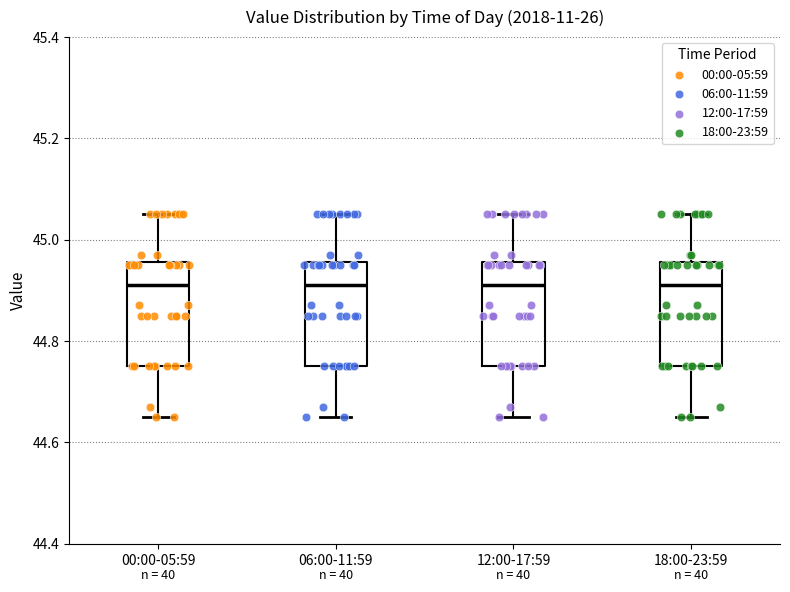

Reading left to right, transcribe this box plot: for each box, give where its median line is, the range the box spans, and where its two whiskers end, as read against the y-axis. The values are not printed on the chart, so give them approximately, as read against the axis.

00:00-05:59: median 44.92, box 44.76 to 44.96, whiskers 44.66 to 45.06
06:00-11:59: median 44.92, box 44.76 to 44.96, whiskers 44.66 to 45.06
12:00-17:59: median 44.92, box 44.76 to 44.96, whiskers 44.66 to 45.06
18:00-23:59: median 44.92, box 44.76 to 44.96, whiskers 44.66 to 45.06